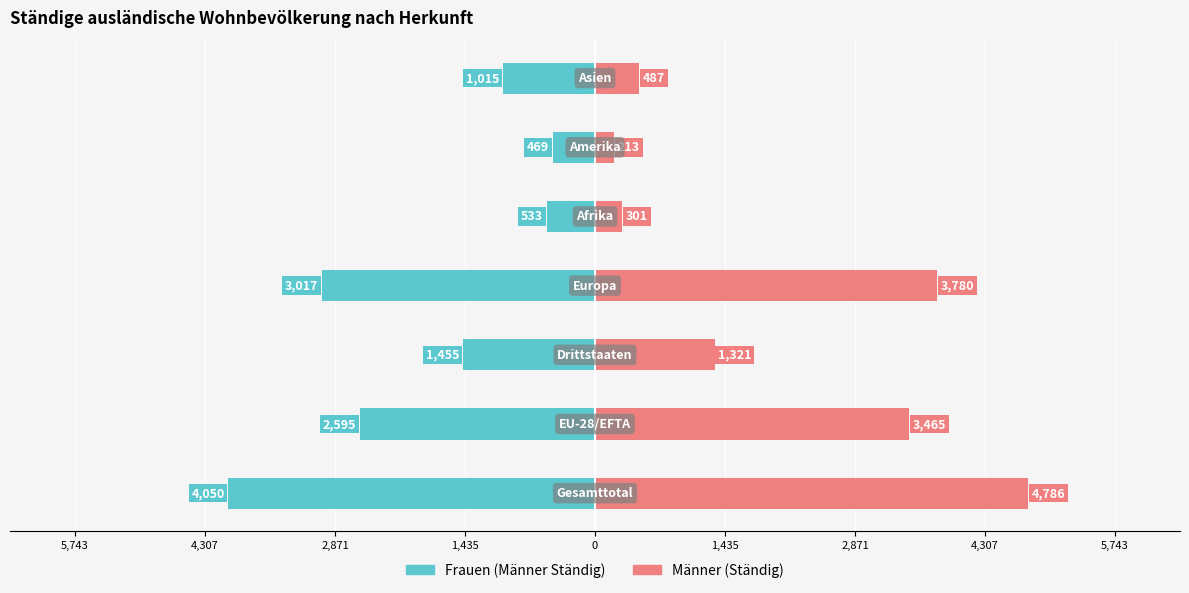

Between 5,743 and 1,435, which series saw the biggest shift?

Männer (Ständig)